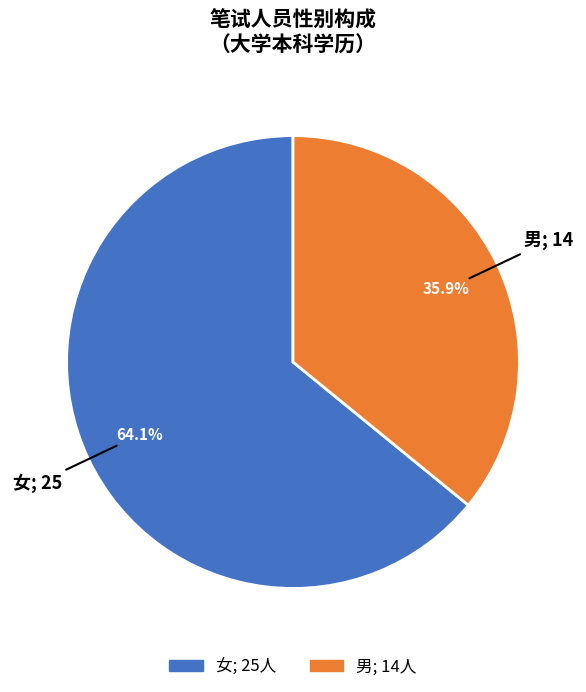

Is there any slice that represents more than half of the pie?

Yes